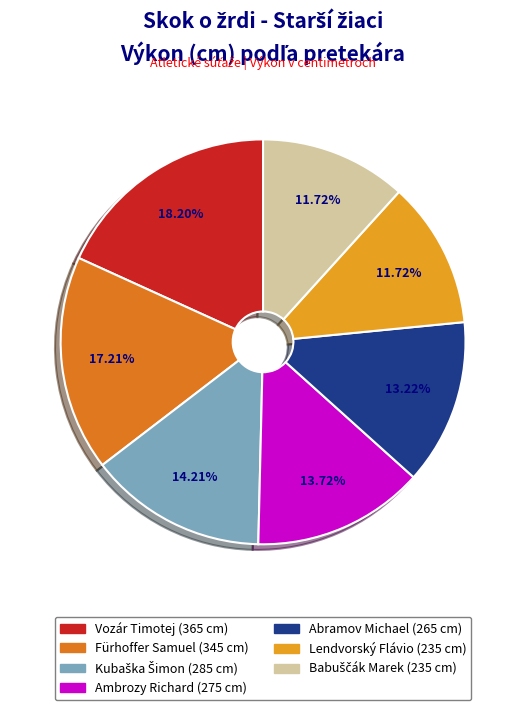

To the nearest percent, what is the difference between the largest and smallest slice percentages?

6%